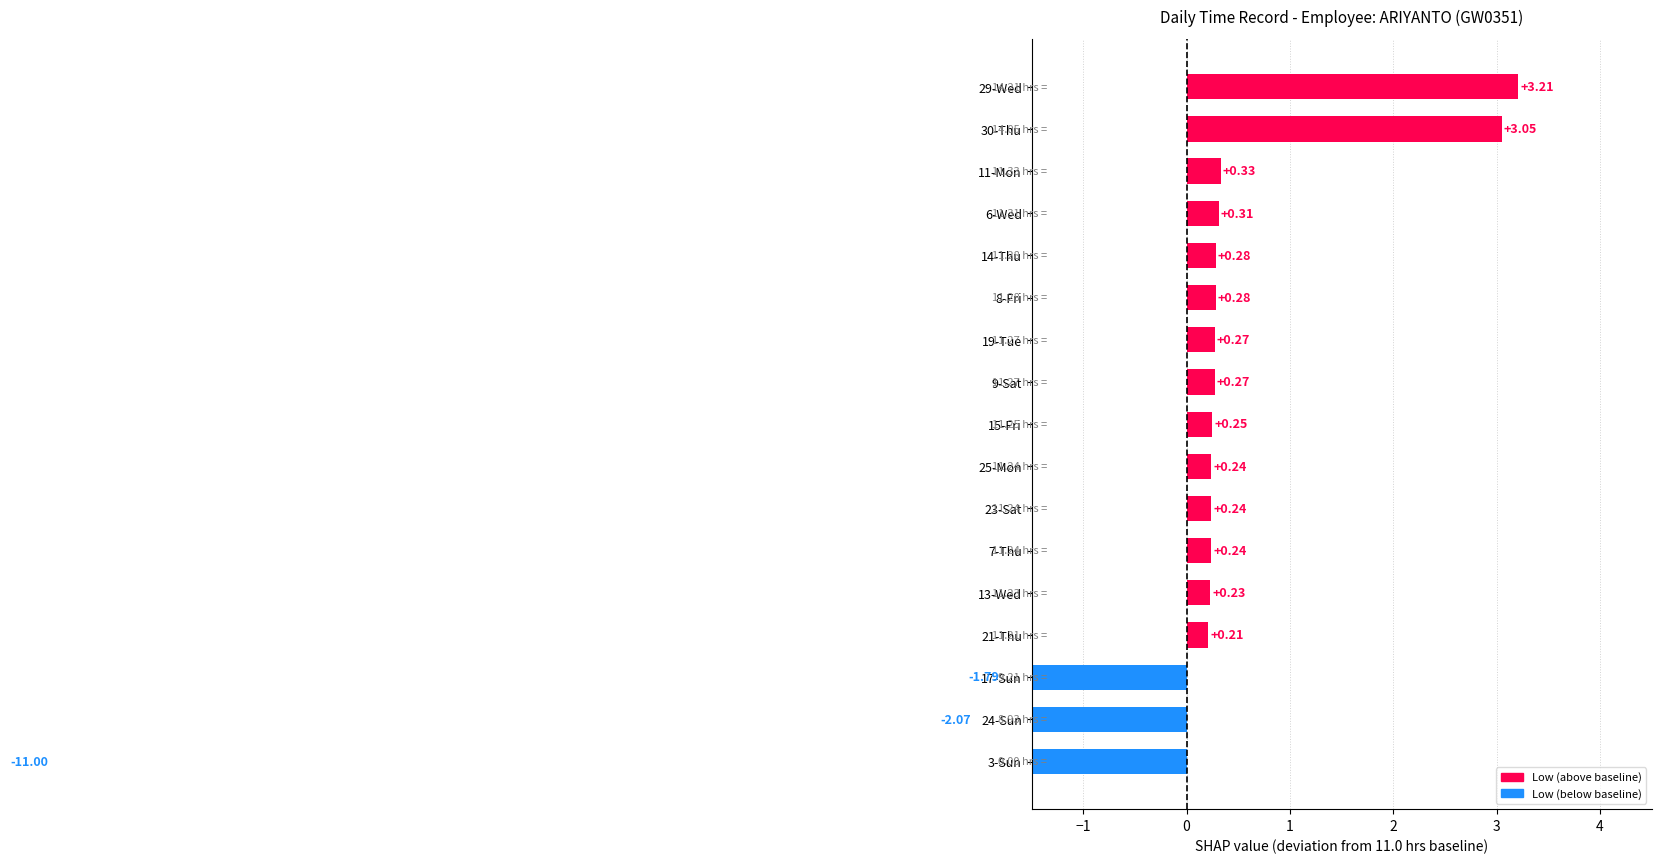

Is it true that Low (Hours Worked) equals 4.7 at 14-Thu?

False